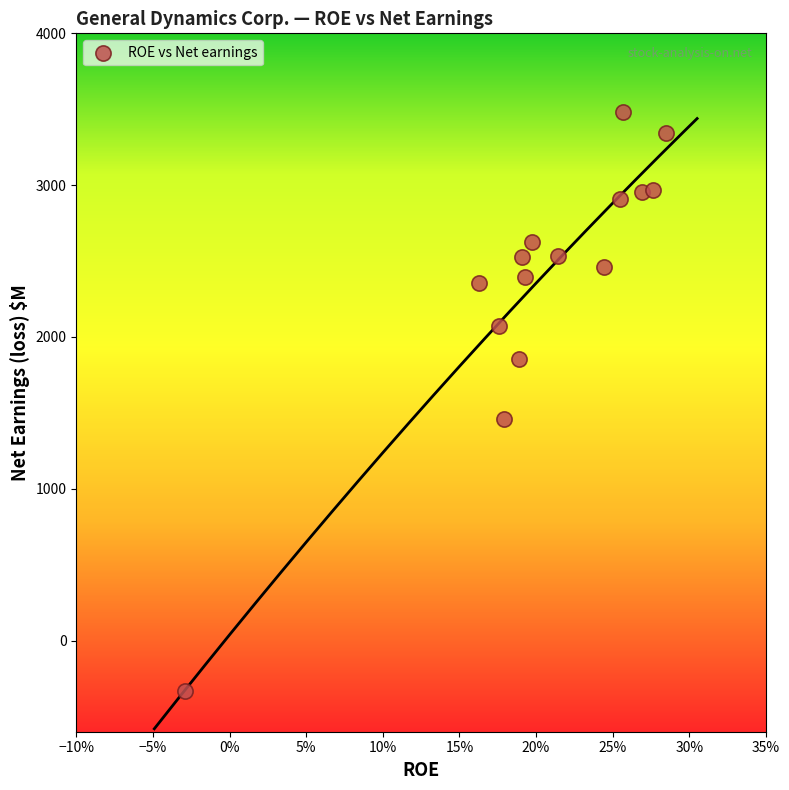

What Y value in the scatter plot is closest to 1576?

1461